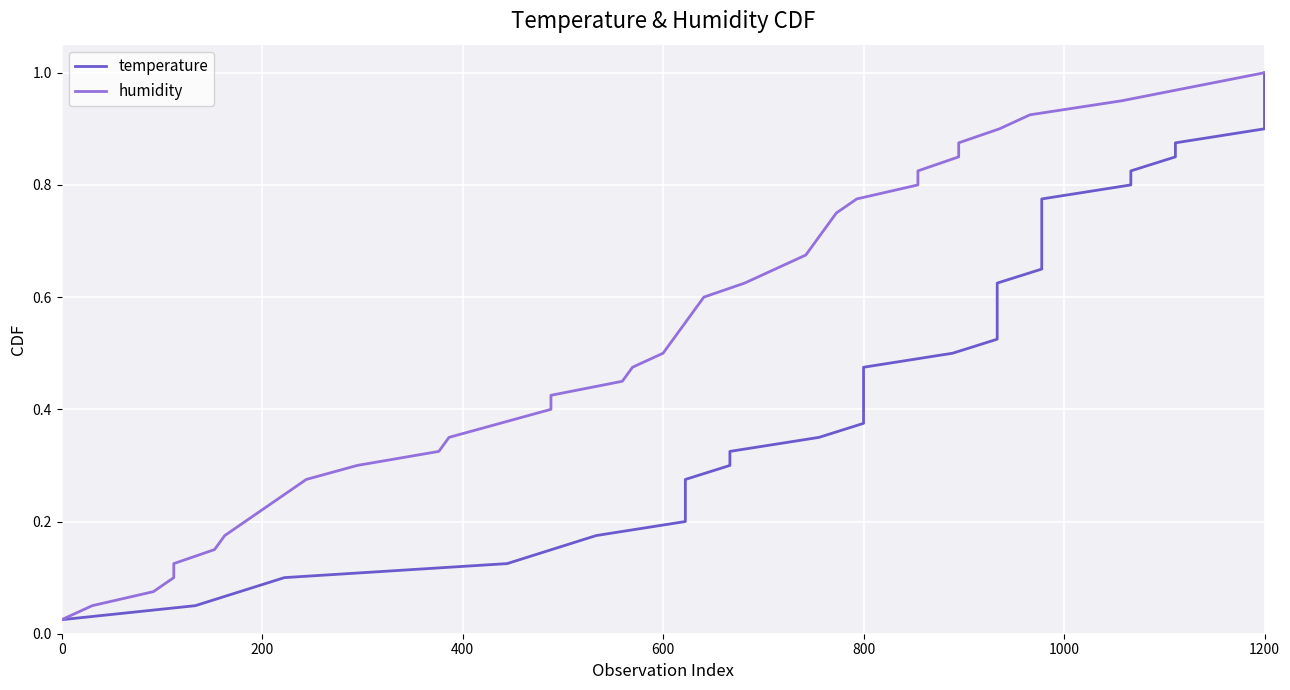

How many categories are shown in the chart?

40